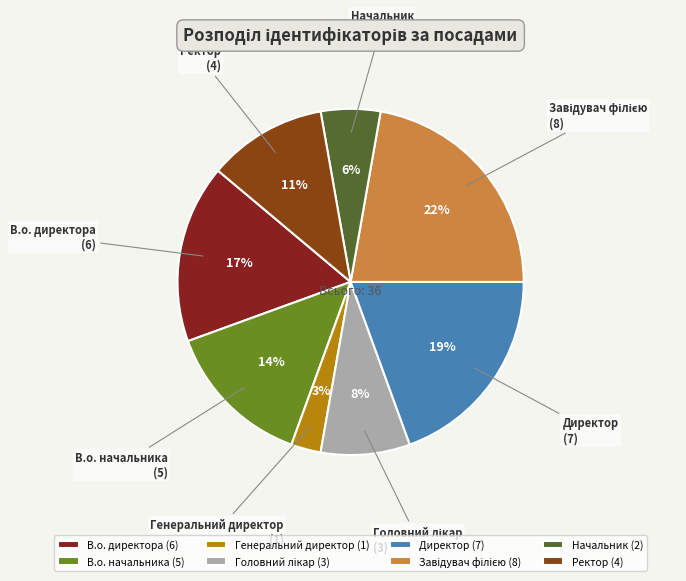

To the nearest percent, what is the difference between the Ректор and В.о. начальника slice percentages?

3%